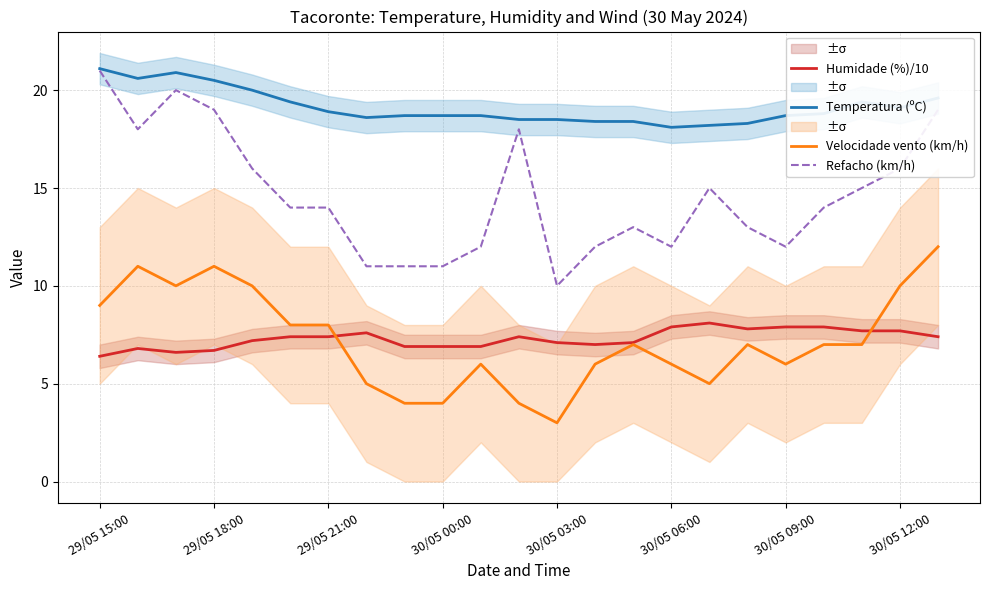

Count the number of categories in the chart.

23